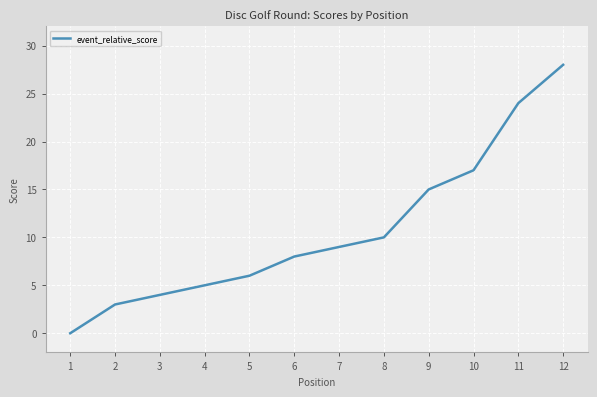

Rank the categories by value from highest to lowest.

12, 11, 10, 9, 8, 7, 6, 5, 4, 3, 2, 1